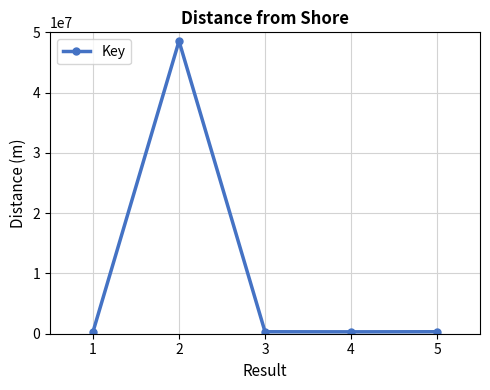

At which category does the data reach its first local peak?

2